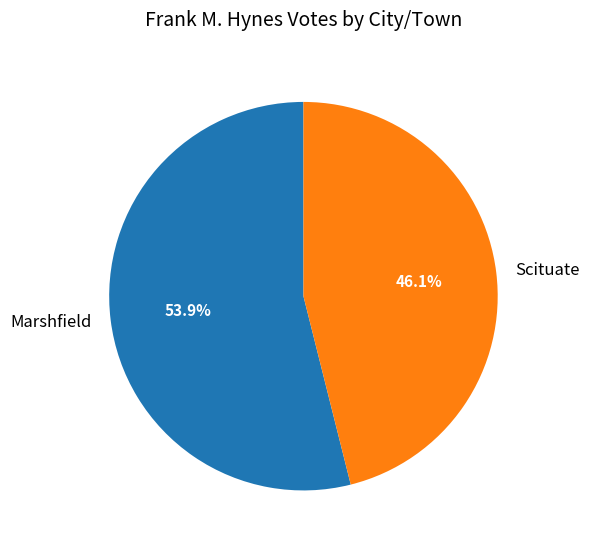

How many segments does this pie chart have?

2